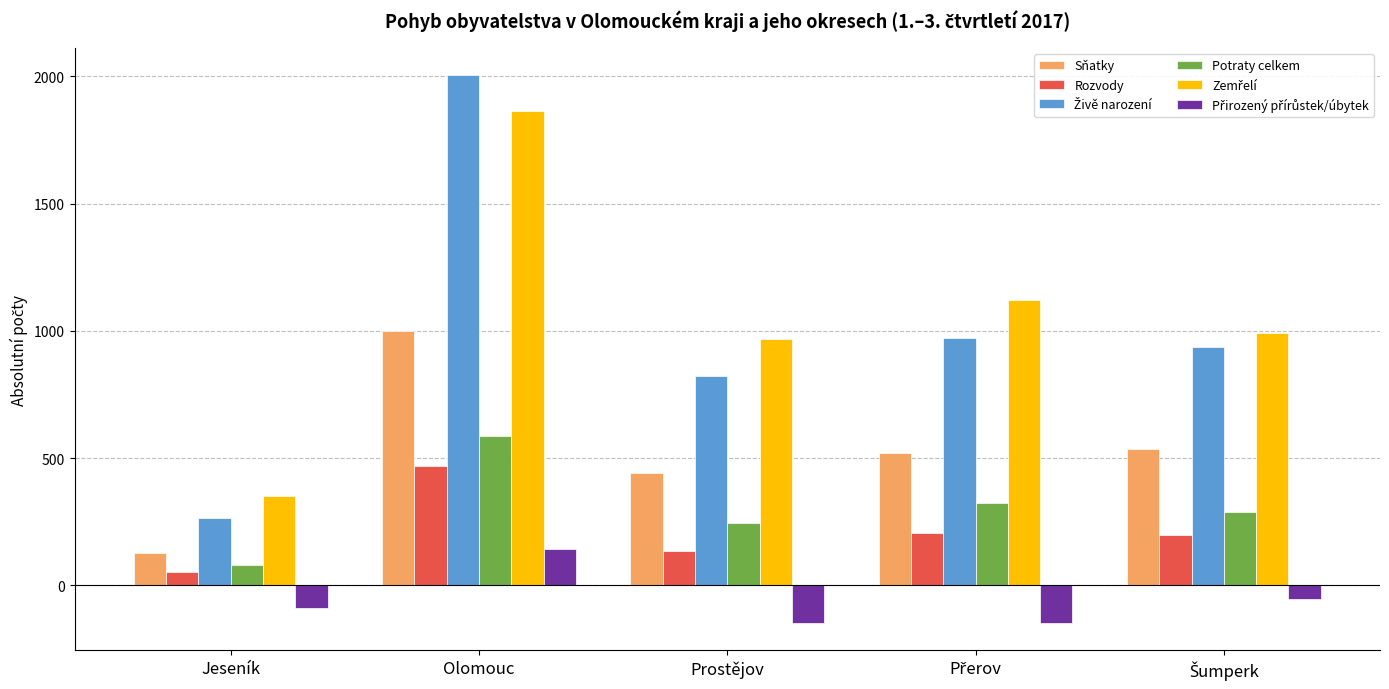

True or false: Sňatky has a value of 443 at Prostějov.

True